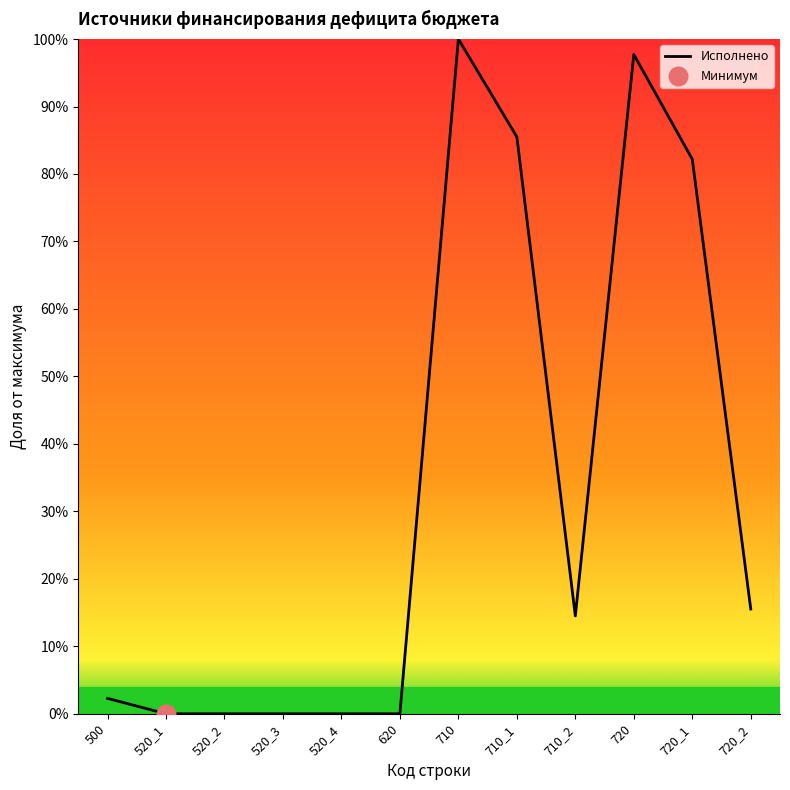

Approximately how many times larger is the value at 710_1 compared to 710?

0.9